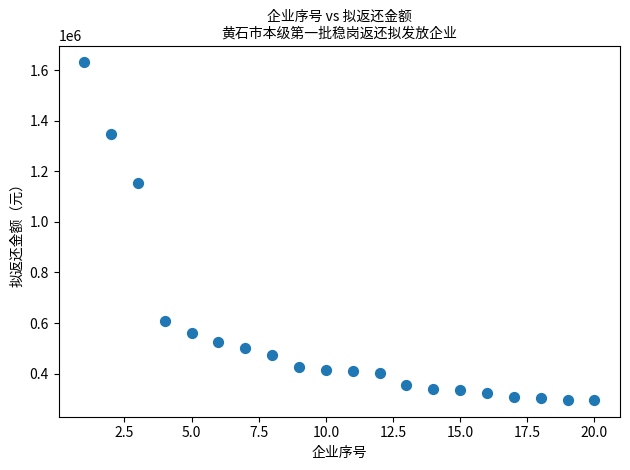

What is the range of X values (max minus min)?

19